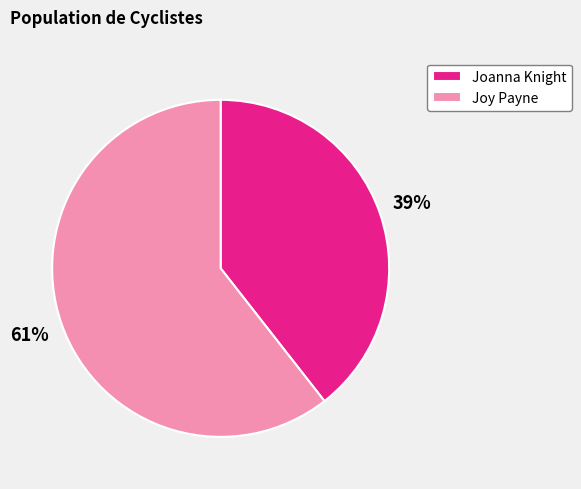

Is there a majority slice in this chart?

Yes